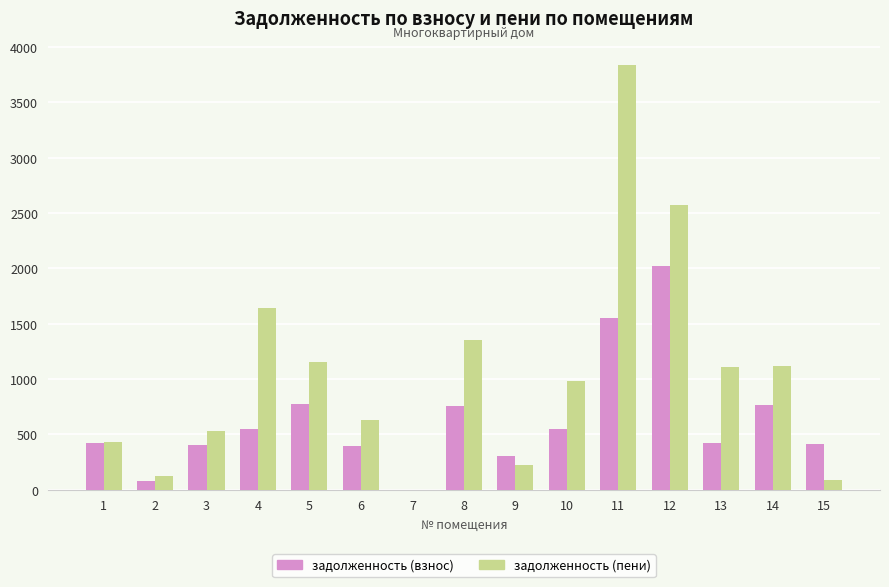

Between 1 and 12, which series saw the biggest shift?

задолженность (пени)